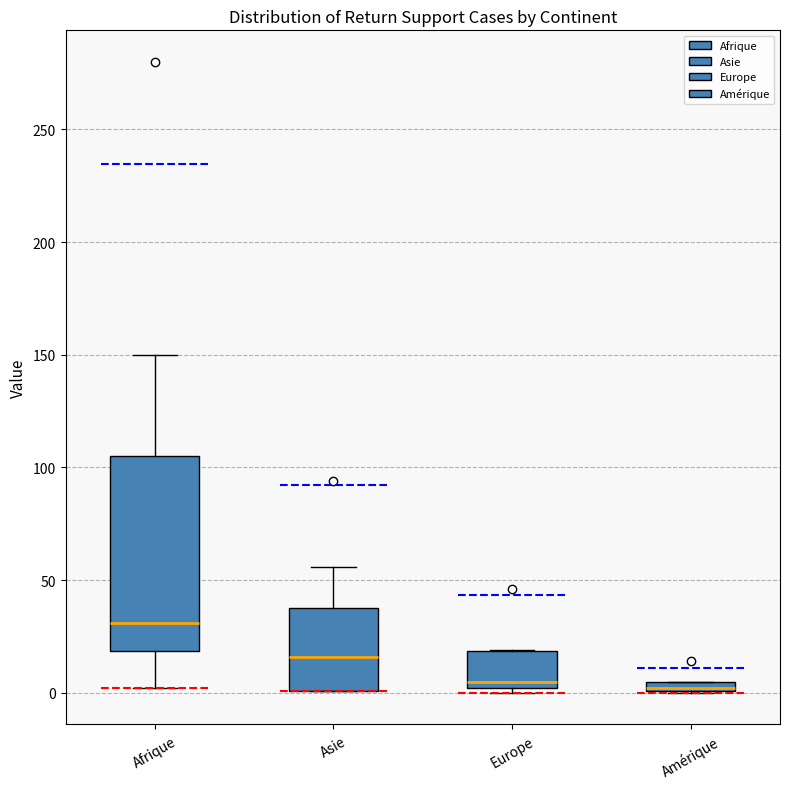

Comparing the boxes themselves (not the whiskers), which one is the tallest?

Afrique